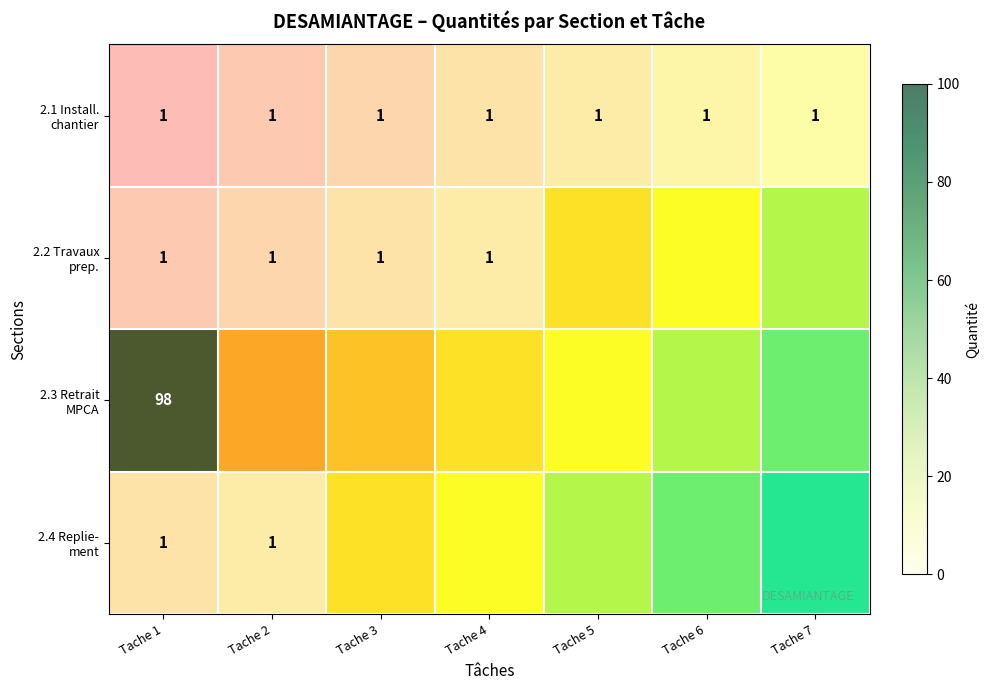

Is it true that 2.1 Install. chantier equals 0.3 at Tache 1?

False